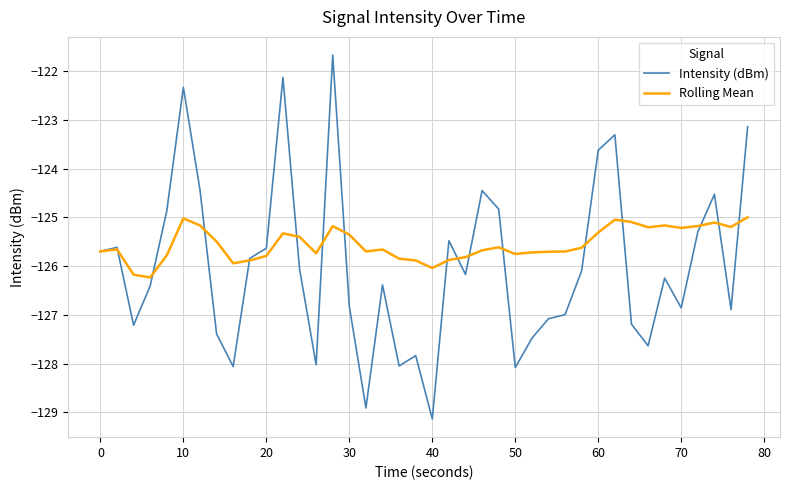

Which series has the largest range (max minus min)?

Intensity (dBm)